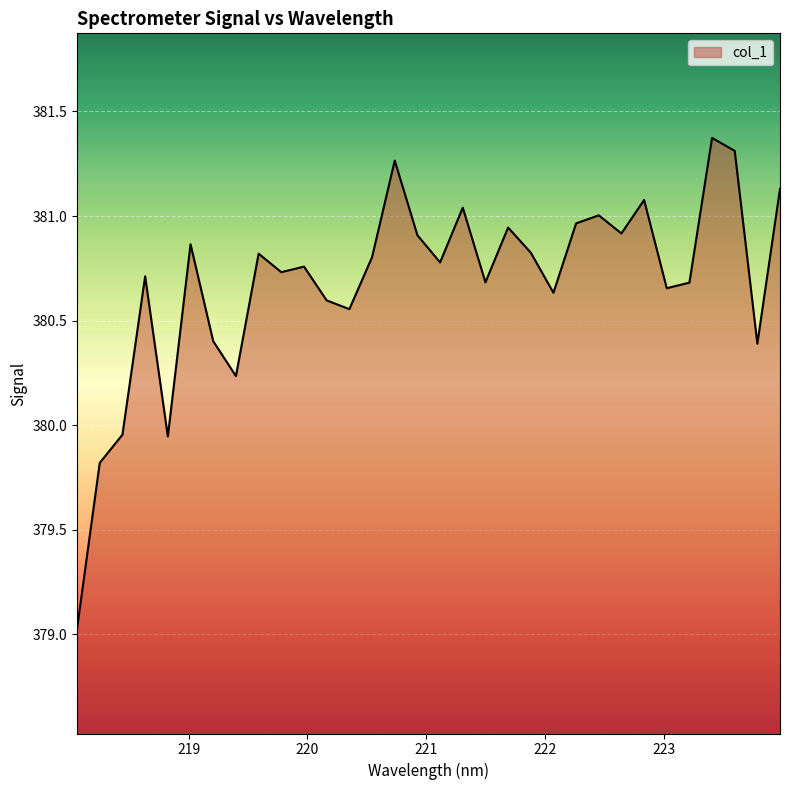

What is the smallest value displayed?

379.0